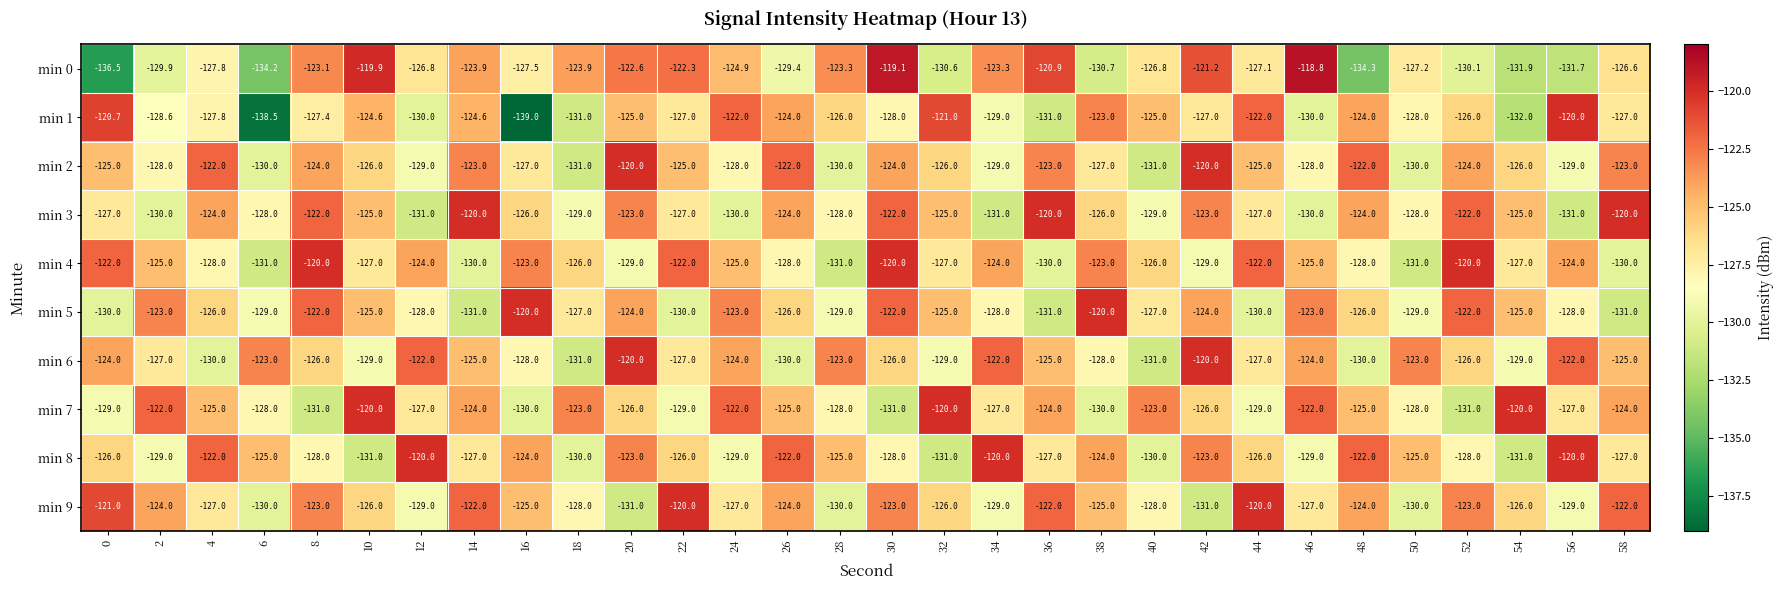

What is the approximate value of min 8 at 18?

-130.0